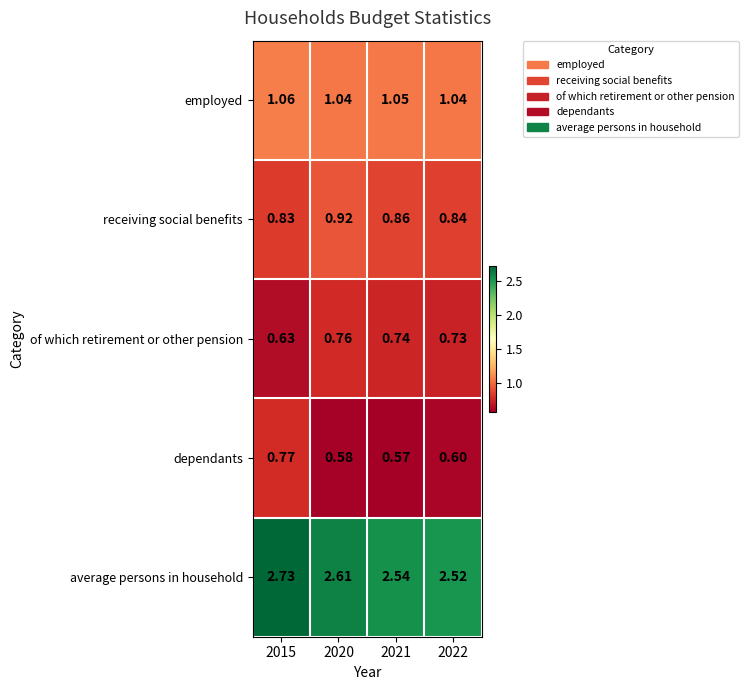

Rank the series by their maximum value, from lowest to highest.

of which retirement or other pension, dependants, receiving social benefits, employed, average persons in household